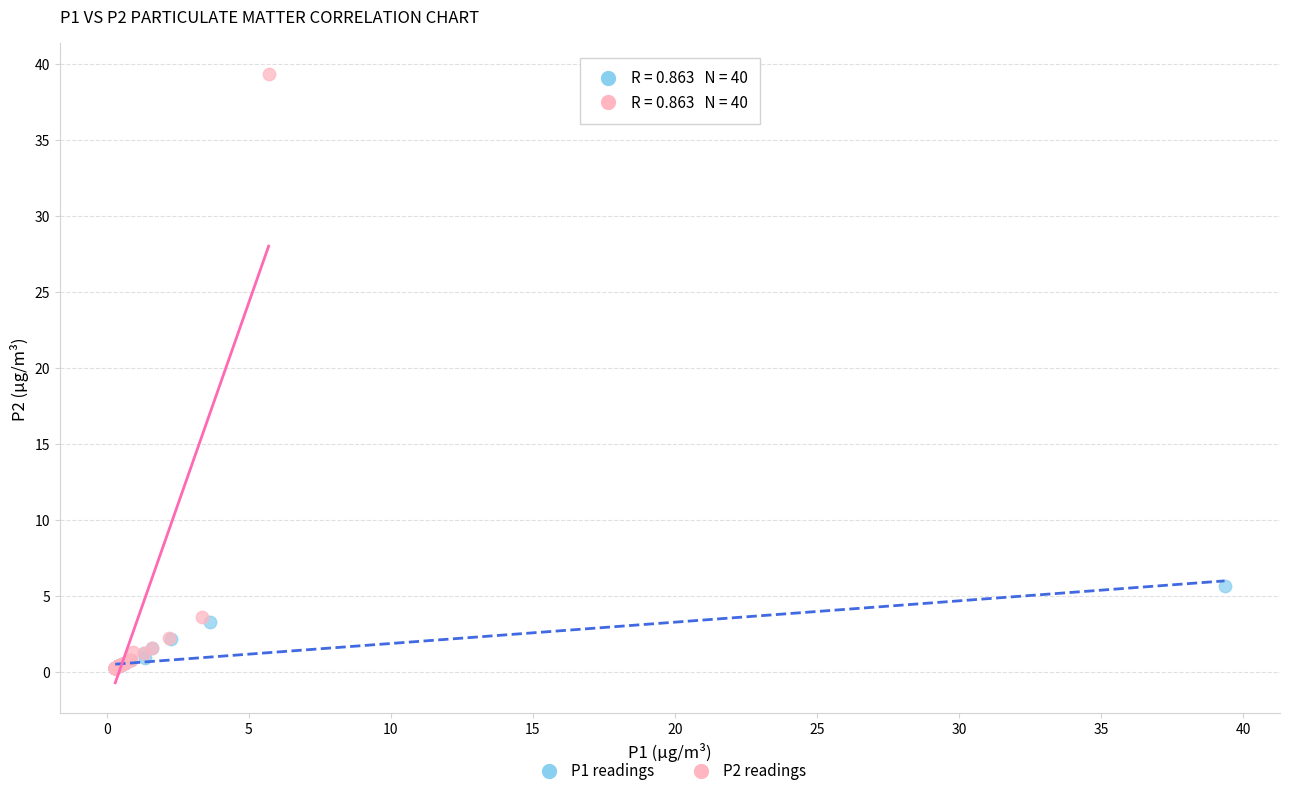

Which series has the largest Y range (max minus min)?

P2 readings